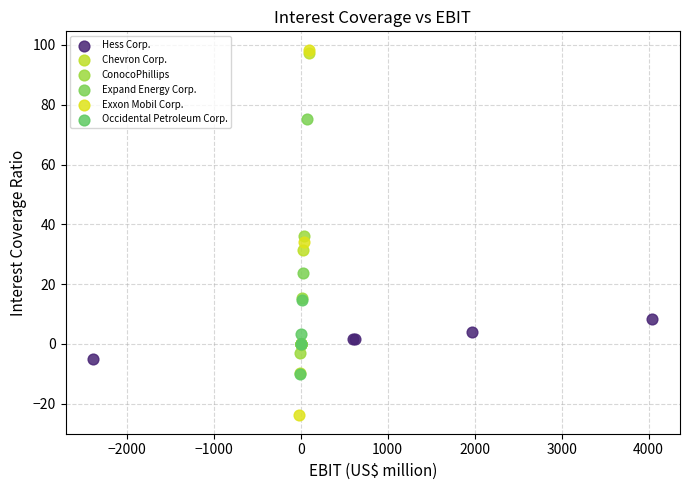

Which series has the widest spread of Y values?

Exxon Mobil Corp.